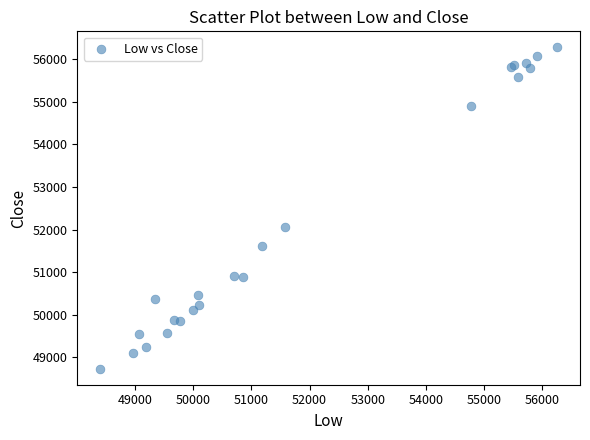

What Y value in the scatter plot is closest to 52506?

52052